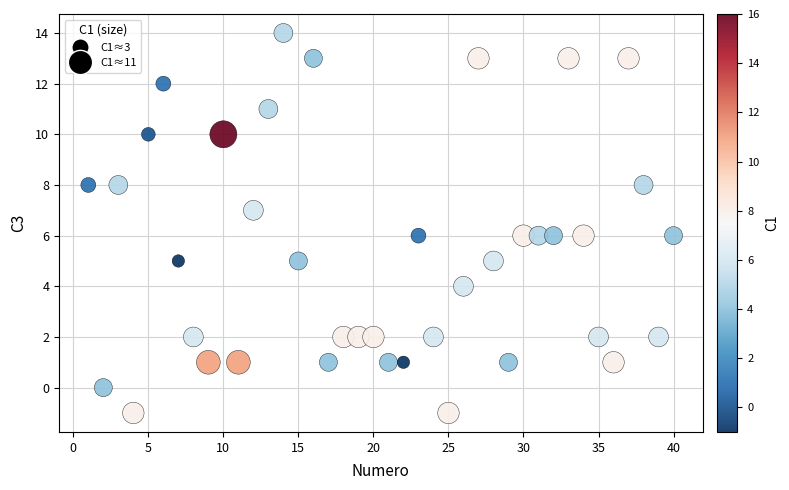

What is the range of X values (max minus min)?

39